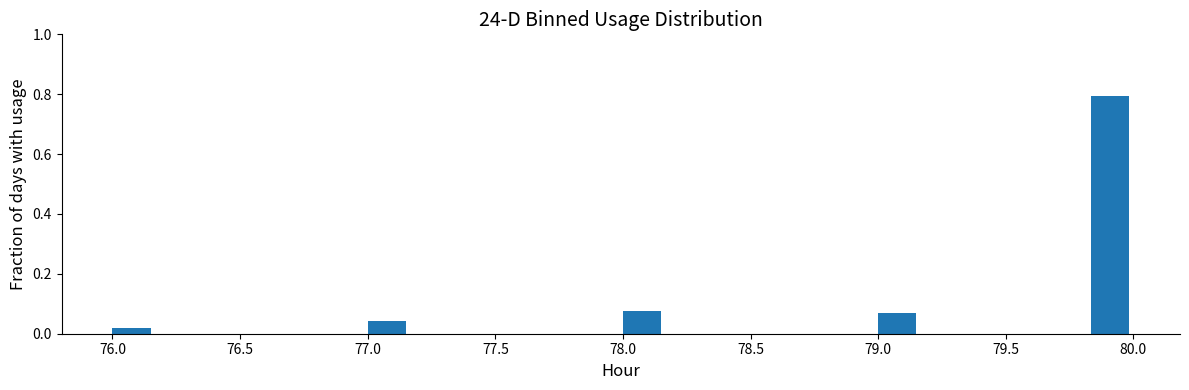

Around what value on the x-axis is the tallest bar? Give the approximate position of its centre, as read against the axis.

79.90